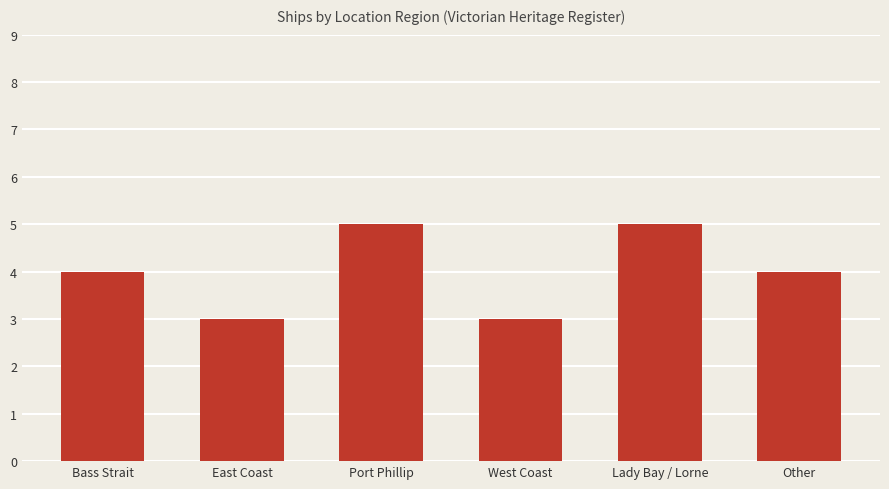

How many bars are there in total?

6